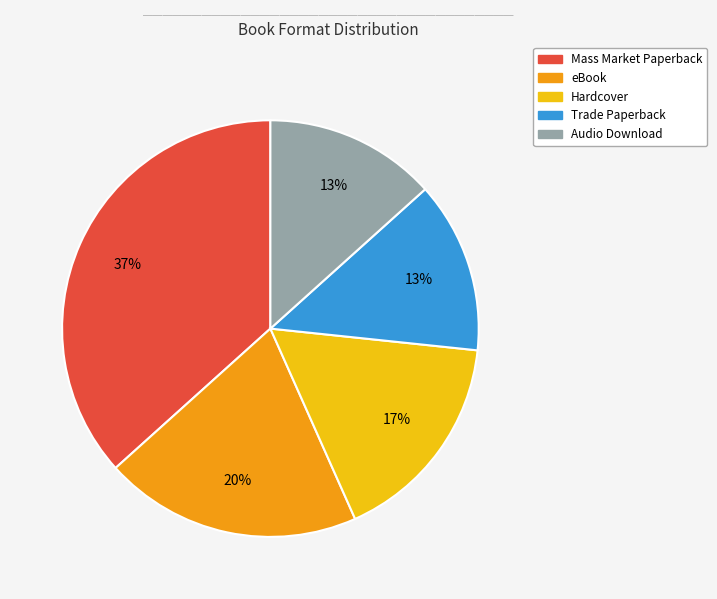

Approximately how many times larger is the value at Hardcover compared to eBook?

0.8